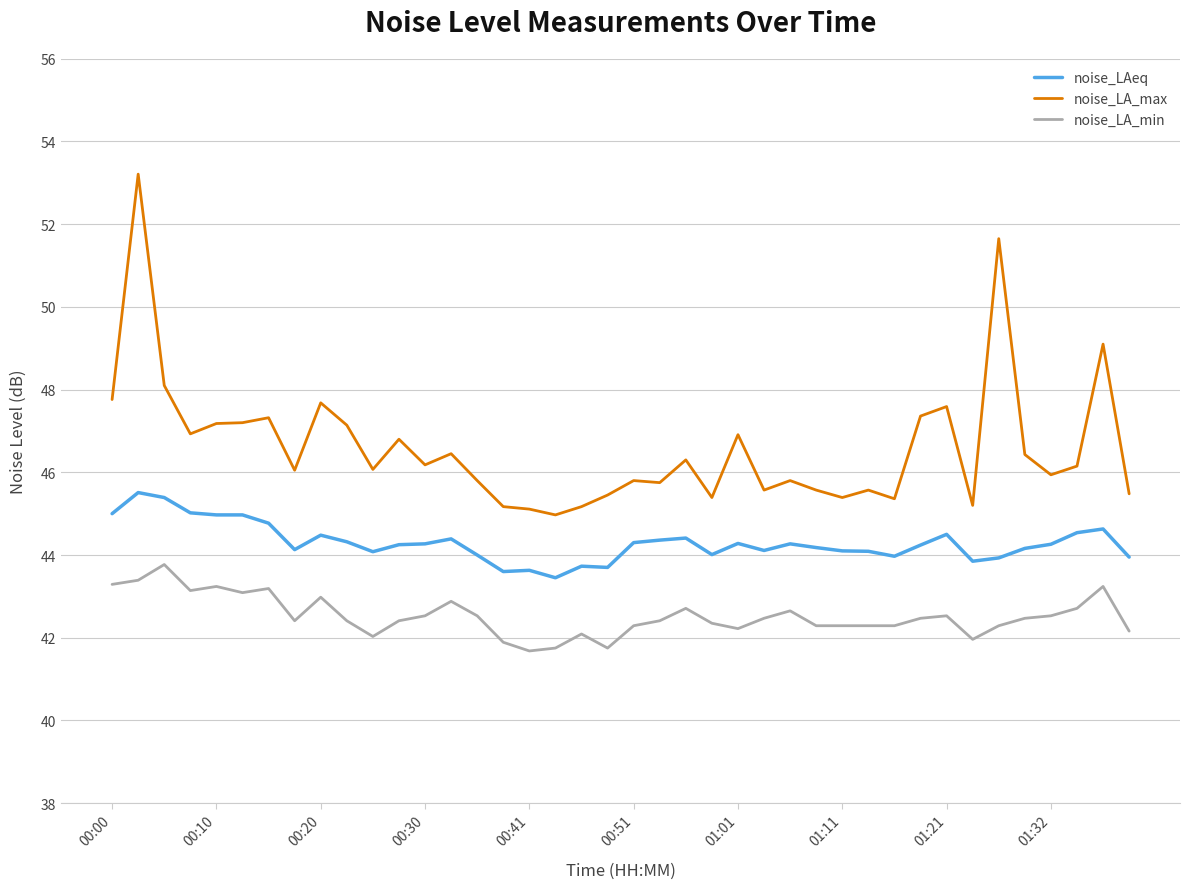

Which series has the largest total across all categories?

noise_LA_max